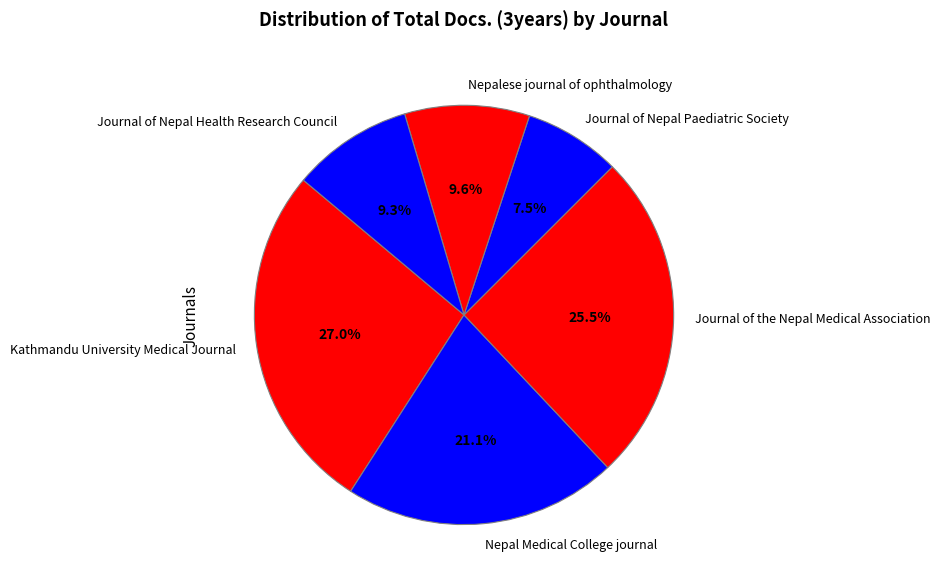

Is the sum of Journal of the Nepal Medical Association and Journal of Nepal Health Research Council greater than half?

No